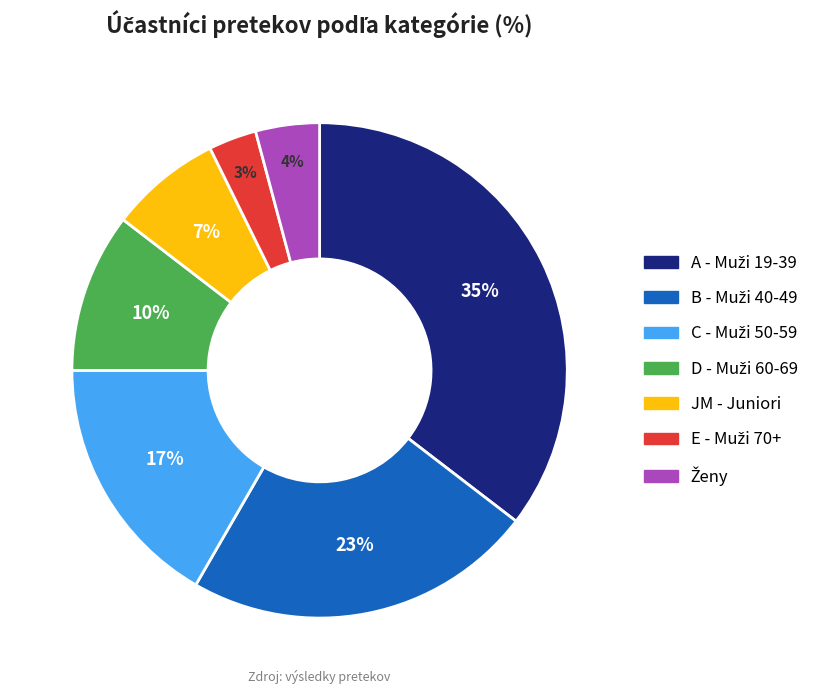

To the nearest percent, what is the average slice percentage?

14%